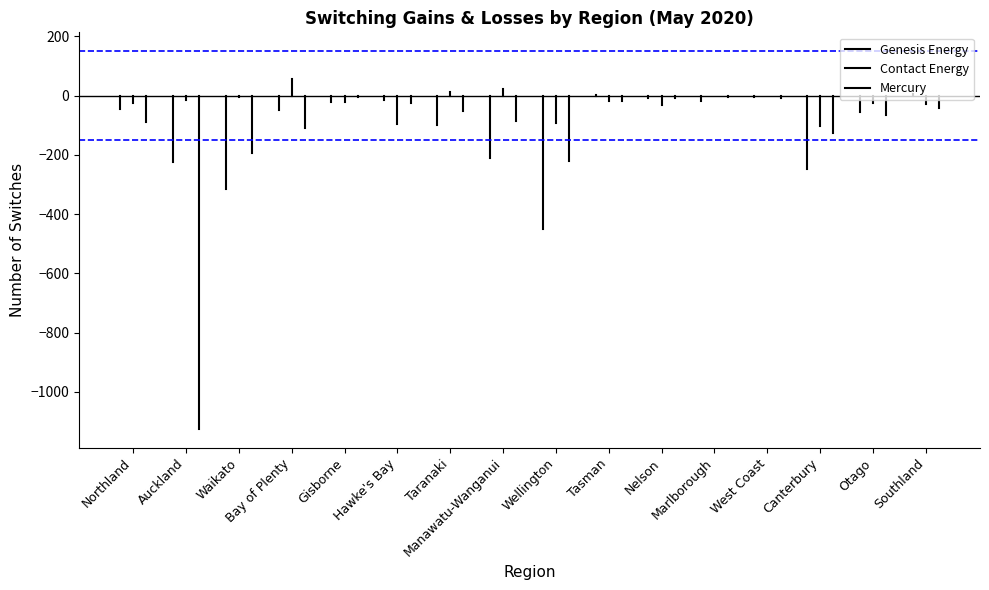

Rank the series by their maximum value, from lowest to highest.

Genesis Energy, Contact Energy, Mercury